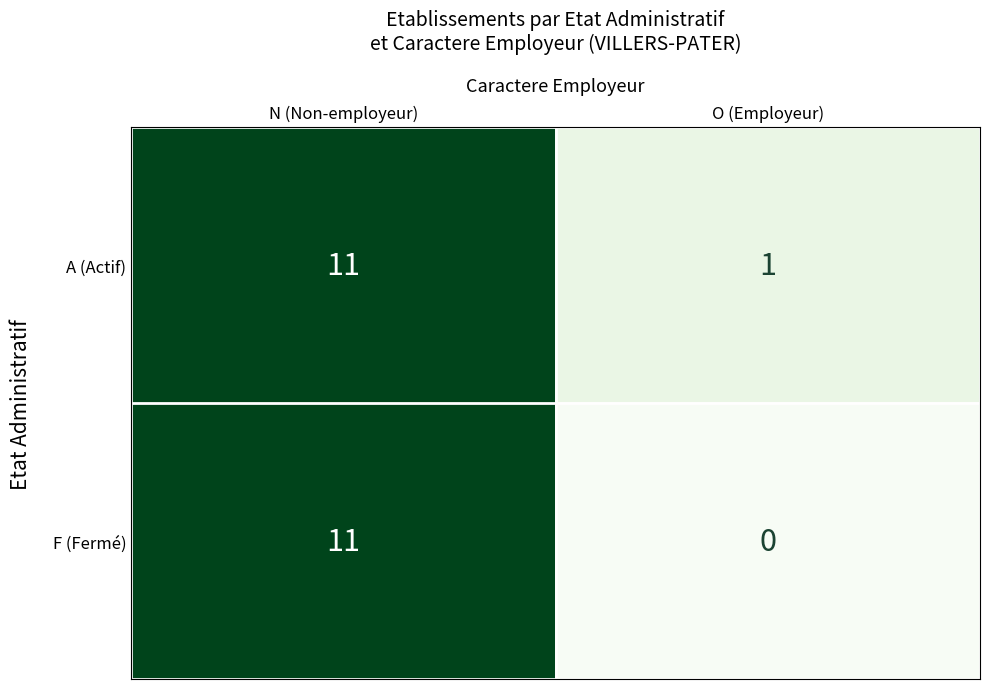

What is the difference between the A (Actif) values at N (Non-employeur) and O (Employeur)?

10